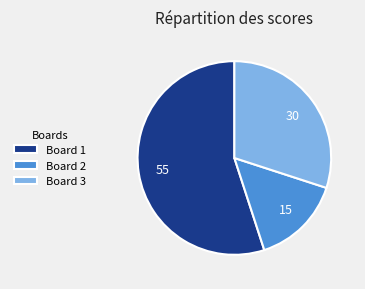

Count the number of slices in the pie.

3